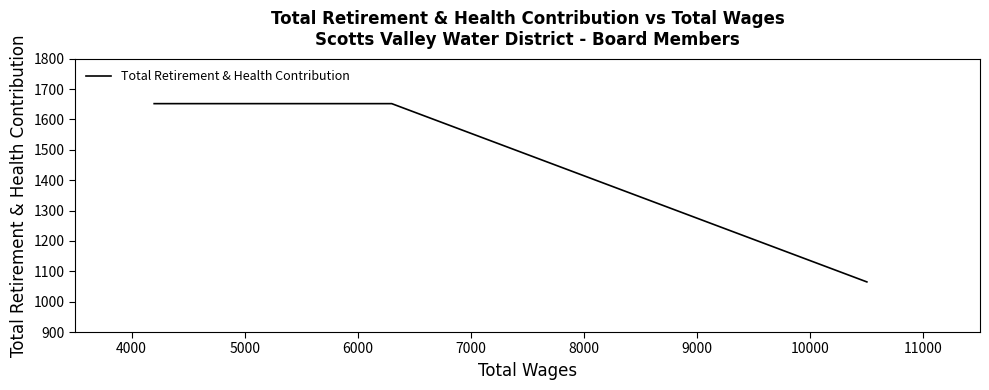

Reading left to right, extract all data points from this chart.

1652	1652	1652	1652	1065